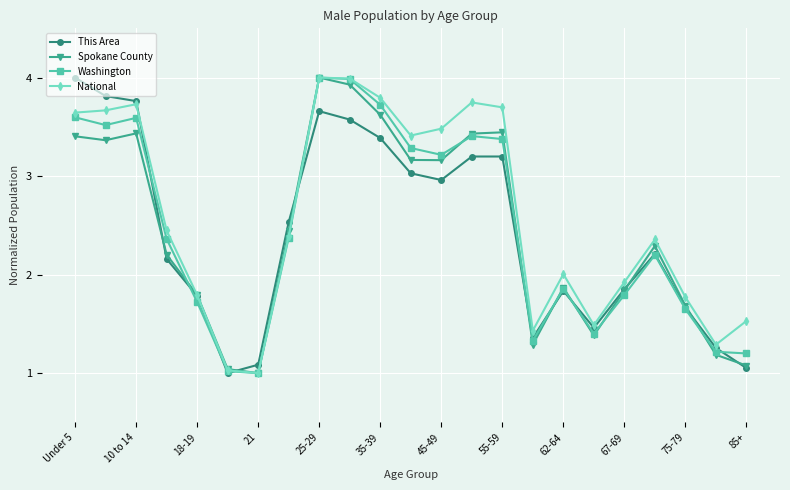

True or false: This Area has more than 1 interior local peaks.

True